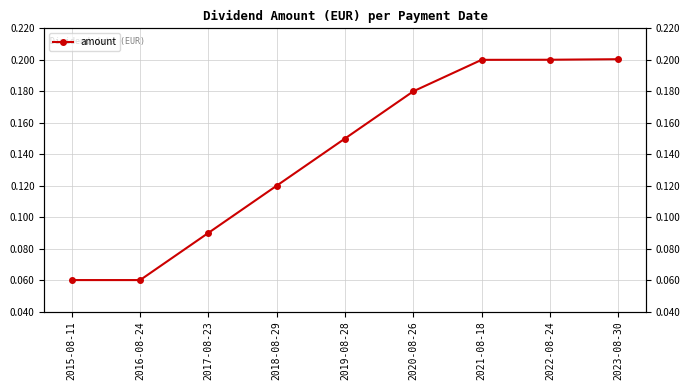

List the labels in order of value, smallest first.

2015-08-11, 2016-08-24, 2017-08-23, 2018-08-29, 2019-08-28, 2020-08-26, 2021-08-18, 2022-08-24, 2023-08-30